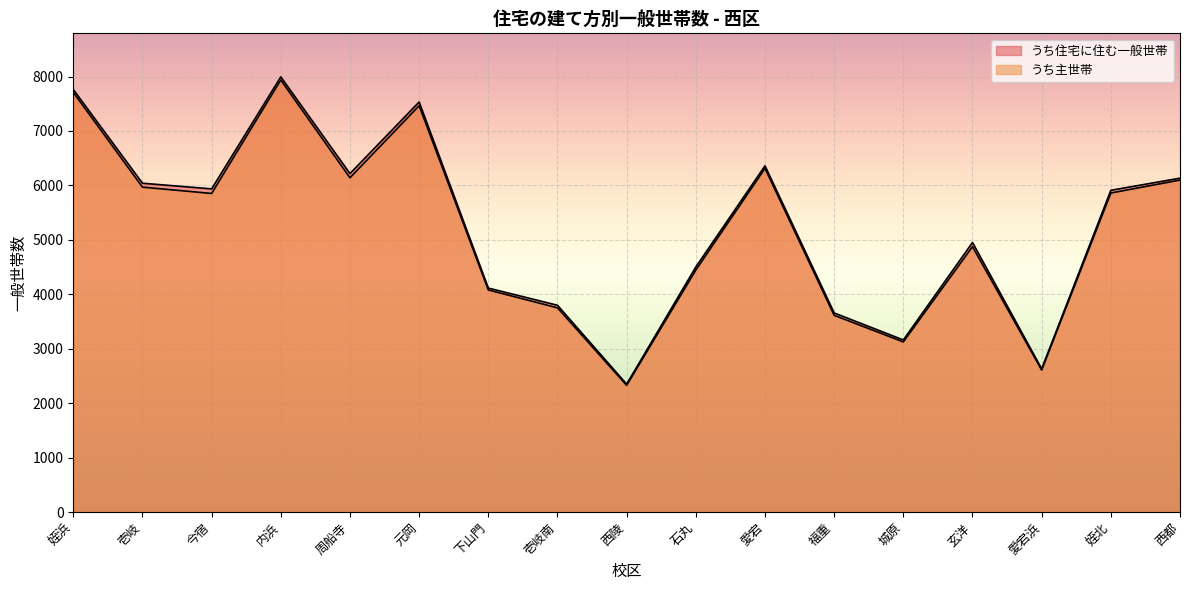

At how many categories does at least one series exceed 6627?

3